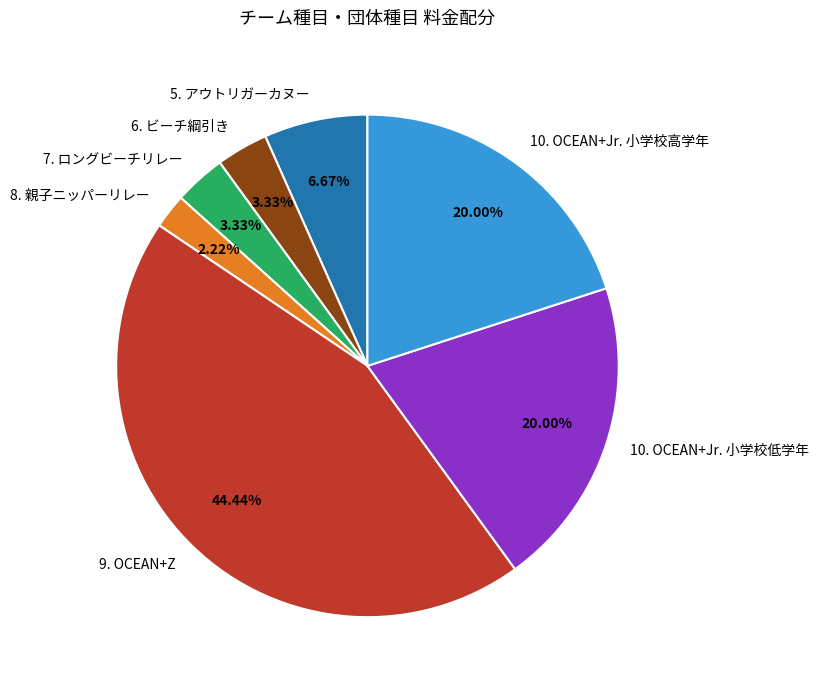

Between 10. OCEAN+Jr. 小学校高学年 and 6. ビーチ綱引き, which is larger?

10. OCEAN+Jr. 小学校高学年